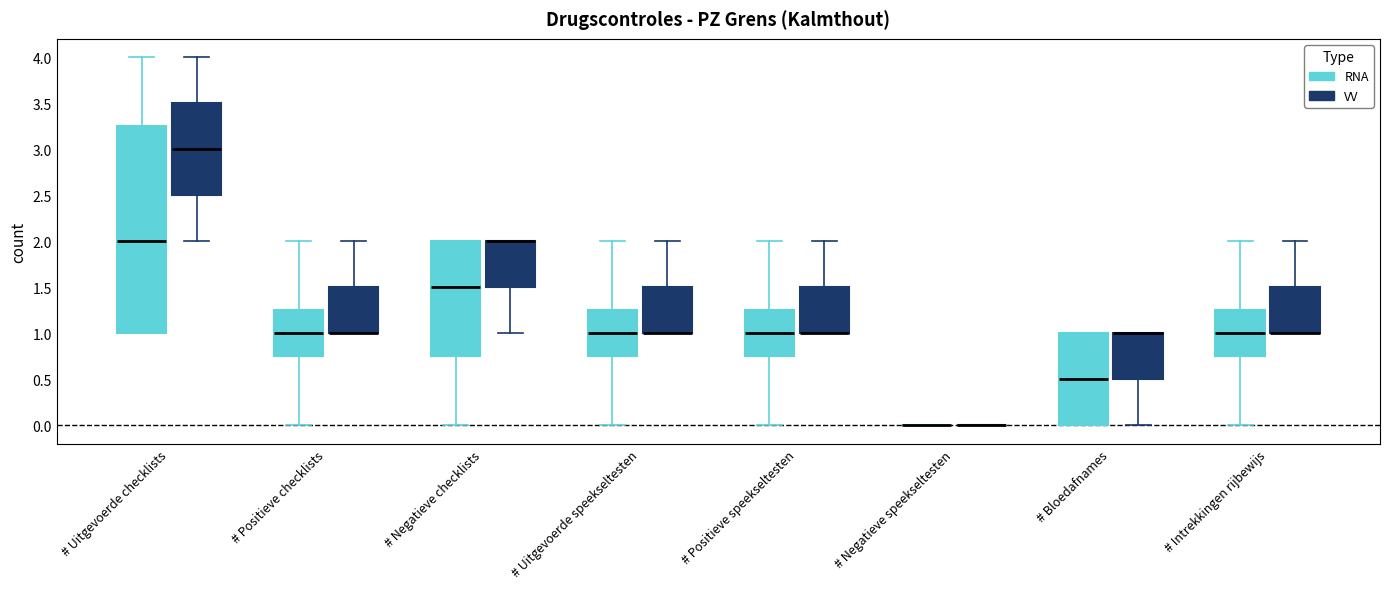

Reading left to right, read every box against the y-axis: the position of its median line, the range the box covers, and the ends of its whiskers. The values are not printed on the chart, so give them approximately, as read against the axis.

# Uitgevoerde checklists (RNA): median 2.00, box 1.00 to 3.25, whiskers 1.00 to 4.00
# Uitgevoerde checklists (VV): median 3.00, box 2.50 to 3.50, whiskers 2.00 to 4.00
# Positieve checklists (RNA): median 1.00, box 0.75 to 1.25, whiskers 0.00 to 2.00
# Positieve checklists (VV): median 1.00 (drawn on the box's lower edge), box 1.00 to 1.50, whiskers 1.00 to 2.00
# Negatieve checklists (RNA): median 1.50, box 0.75 to 2.00, whiskers 0.00 to 2.00
# Negatieve checklists (VV): median 2.00 (drawn on the box's upper edge), box 1.50 to 2.00, whiskers 1.00 to 2.00
# Uitgevoerde speekseltesten (RNA): median 1.00, box 0.75 to 1.25, whiskers 0.00 to 2.00
# Uitgevoerde speekseltesten (VV): median 1.00 (drawn on the box's lower edge), box 1.00 to 1.50, whiskers 1.00 to 2.00
# Positieve speekseltesten (RNA): median 1.00, box 0.75 to 1.25, whiskers 0.00 to 2.00
# Positieve speekseltesten (VV): median 1.00 (drawn on the box's lower edge), box 1.00 to 1.50, whiskers 1.00 to 2.00
# Negatieve speekseltesten (RNA): box collapsed to a line at 0.00, whiskers 0.00 to 0.00
# Negatieve speekseltesten (VV): box collapsed to a line at 0.00, whiskers 0.00 to 0.00
# Bloedafnames (RNA): median 0.50, box 0.00 to 1.00, whiskers 0.00 to 1.00
# Bloedafnames (VV): median 1.00 (drawn on the box's upper edge), box 0.50 to 1.00, whiskers 0.00 to 1.00
# Intrekkingen rijbewijs (RNA): median 1.00, box 0.75 to 1.25, whiskers 0.00 to 2.00
# Intrekkingen rijbewijs (VV): median 1.00 (drawn on the box's lower edge), box 1.00 to 1.50, whiskers 1.00 to 2.00